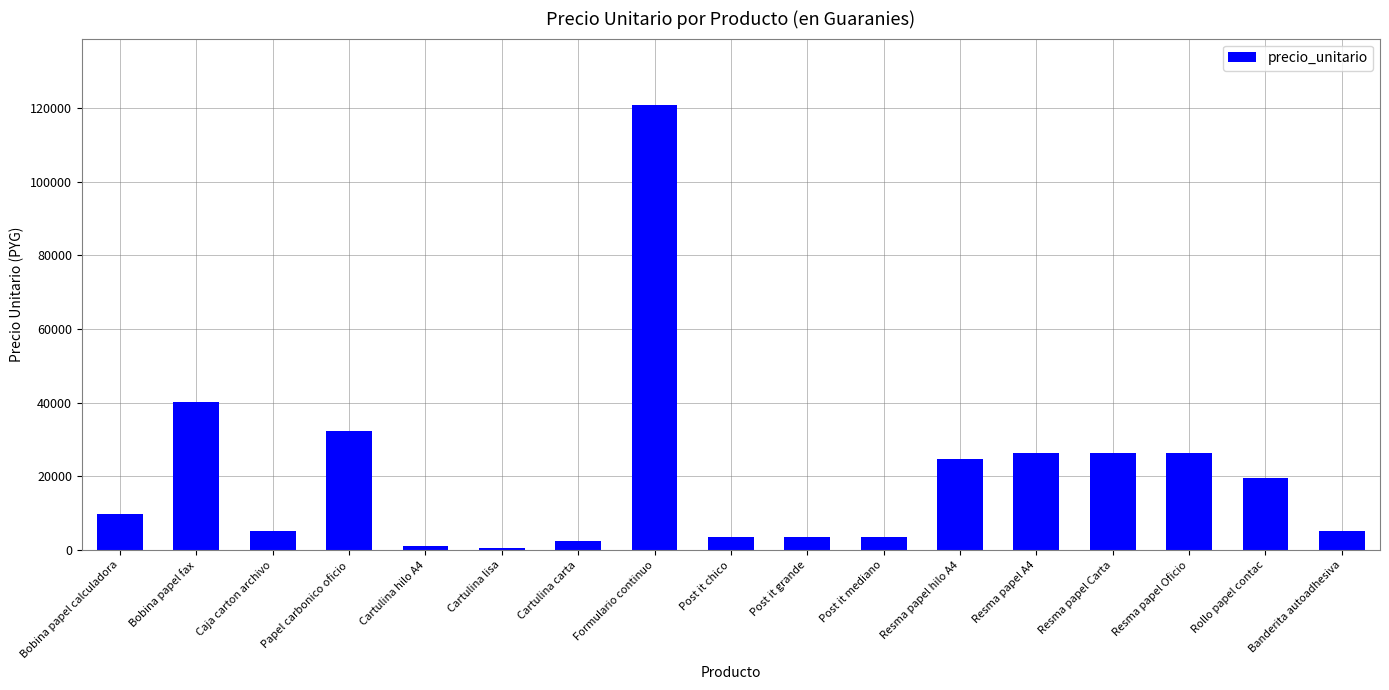

Read the value at Cartulina lisa, to the nearest 100.

700